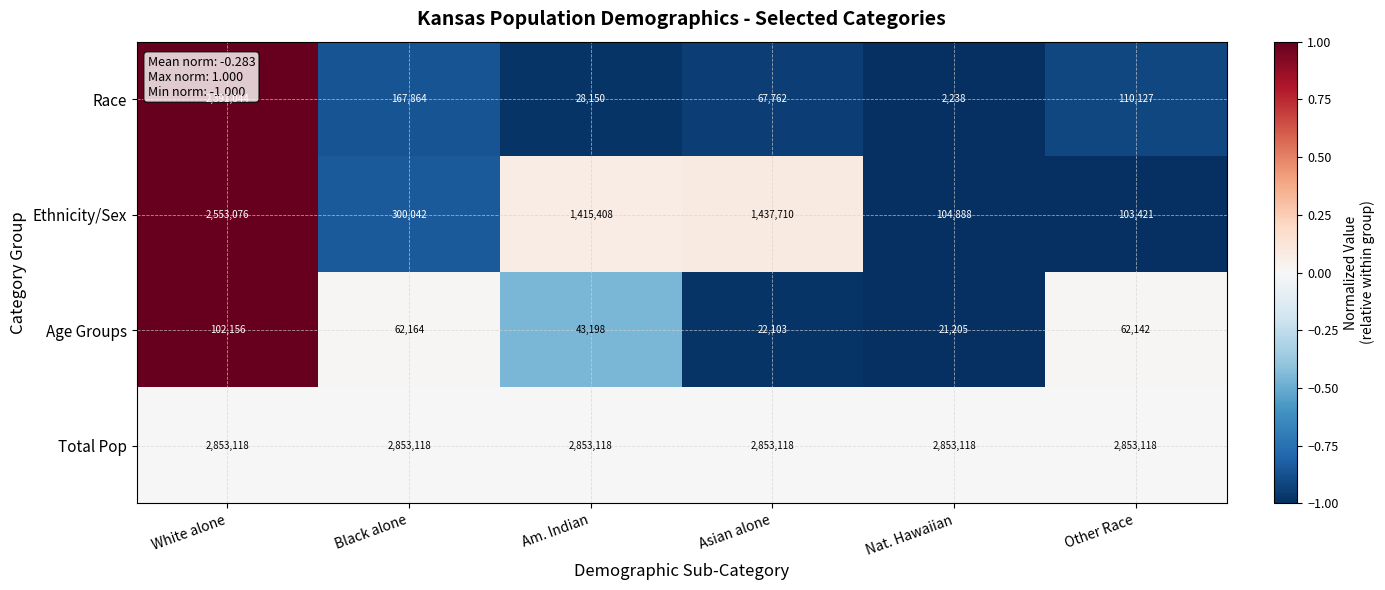

List the series in order of their peak value, lowest first.

Age Groups, Race, Ethnicity/Sex, Total Pop